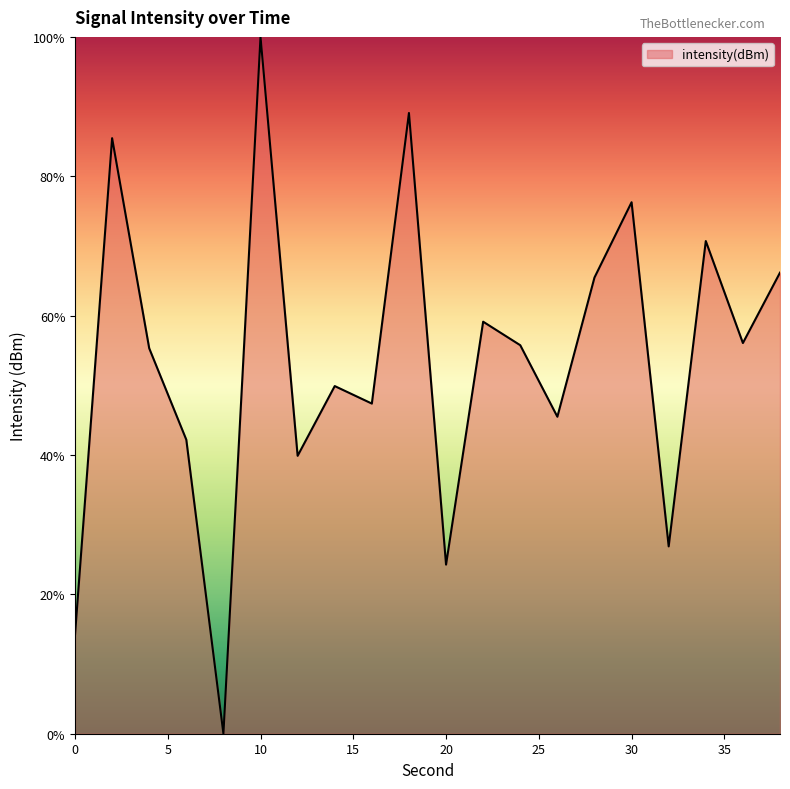

List the labels in order of value, smallest first.

8, 0, 20, 32, 12, 6, 26, 16, 14, 4, 24, 36, 22, 28, 38, 34, 30, 2, 18, 10